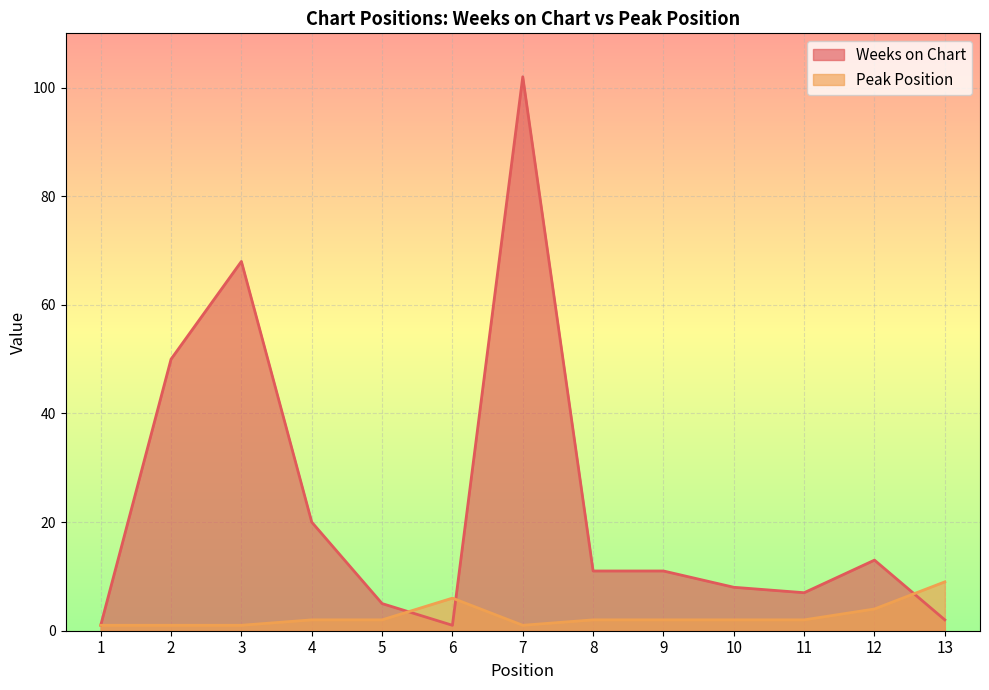

How many distinct data groups are displayed?

2